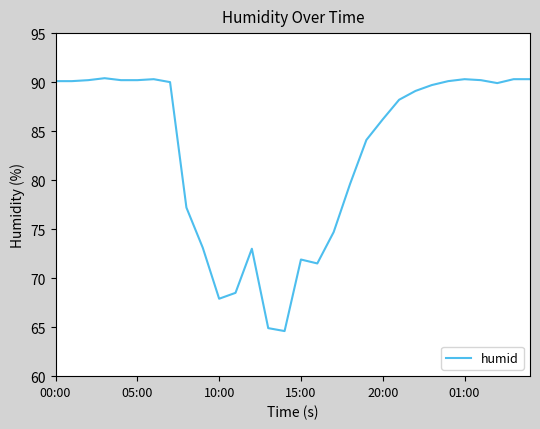

What is the minimum value shown in the chart?

64.6